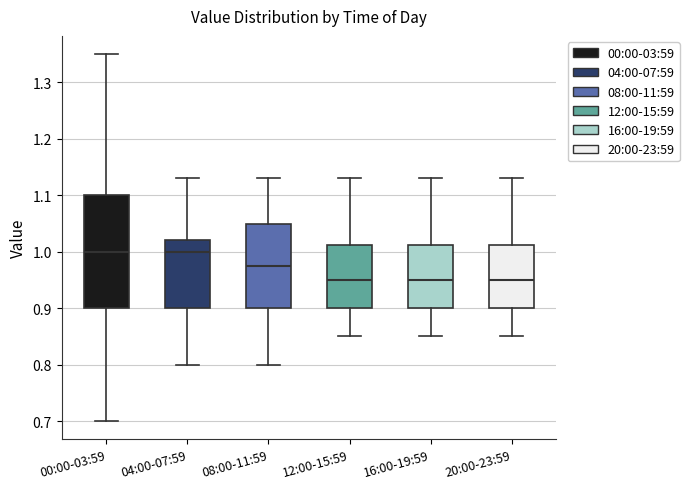

Reading left to right, transcribe this box plot: for each box, give where its median line is, the range the box spans, and where its two whiskers end, as read against the y-axis. The values are not printed on the chart, so give them approximately, as read against the axis.

00:00-03:59: median 1.00, box 0.90 to 1.10, whiskers 0.70 to 1.35
04:00-07:59: median 1.00, box 0.90 to 1.02, whiskers 0.80 to 1.13
08:00-11:59: median 0.98, box 0.90 to 1.05, whiskers 0.80 to 1.13
12:00-15:59: median 0.95, box 0.90 to 1.01, whiskers 0.85 to 1.13
16:00-19:59: median 0.95, box 0.90 to 1.01, whiskers 0.85 to 1.13
20:00-23:59: median 0.95, box 0.90 to 1.01, whiskers 0.85 to 1.13